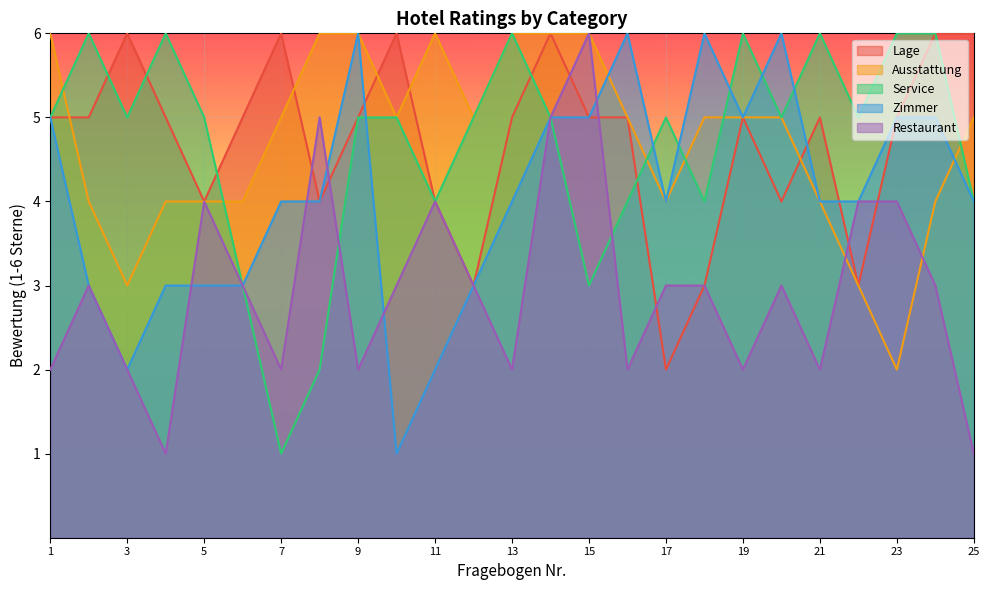

Is the value of Ausstattung at 12 greater than the value of Restaurant at 11?

Yes